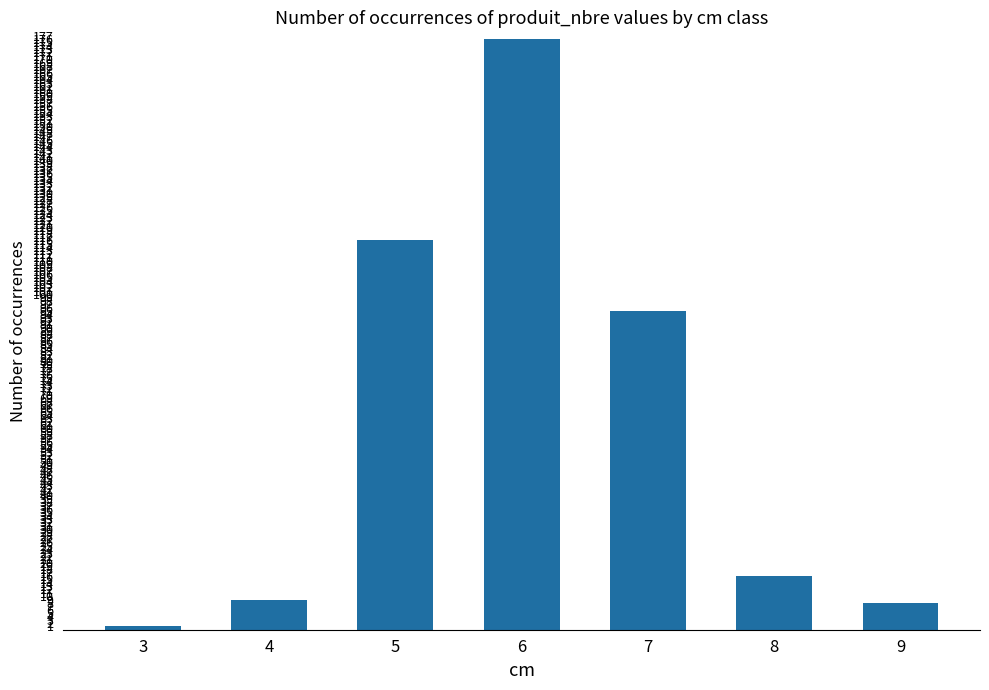

Reading left to right, extract all data points from this chart.

1	9	116	176	95	16	8